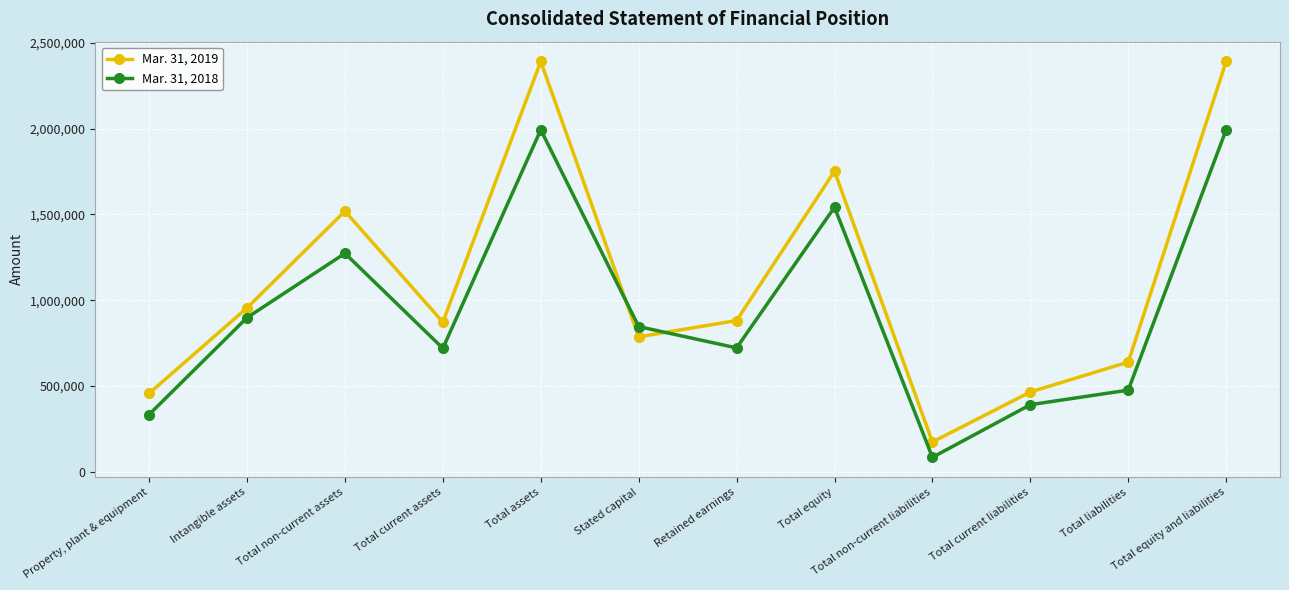

What is the label of the 3rd point from the right?

Total current liabilities